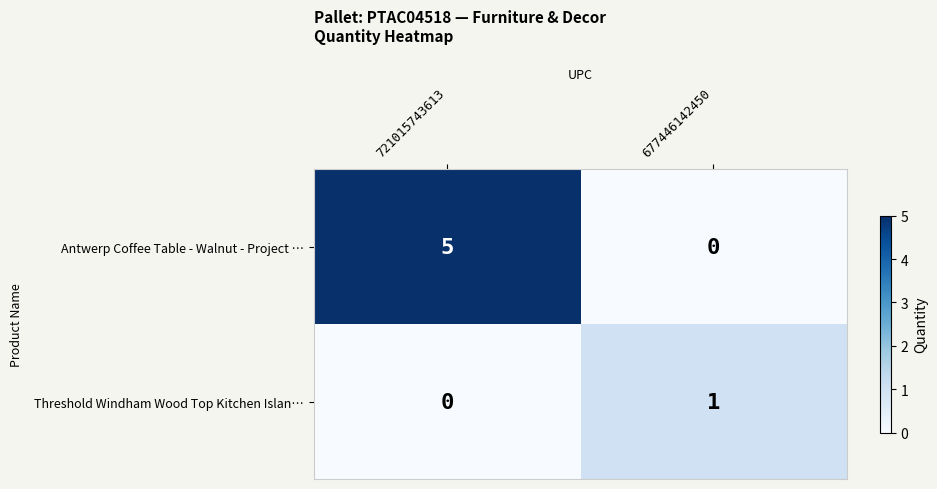

Reading left to right, transcribe all the data shown in this chart.

Antwerp Coffee Table - Walnut - Project …: 721015743613=5	677446142450=0
Threshold Windham Wood Top Kitchen Islan…: 721015743613=0	677446142450=1